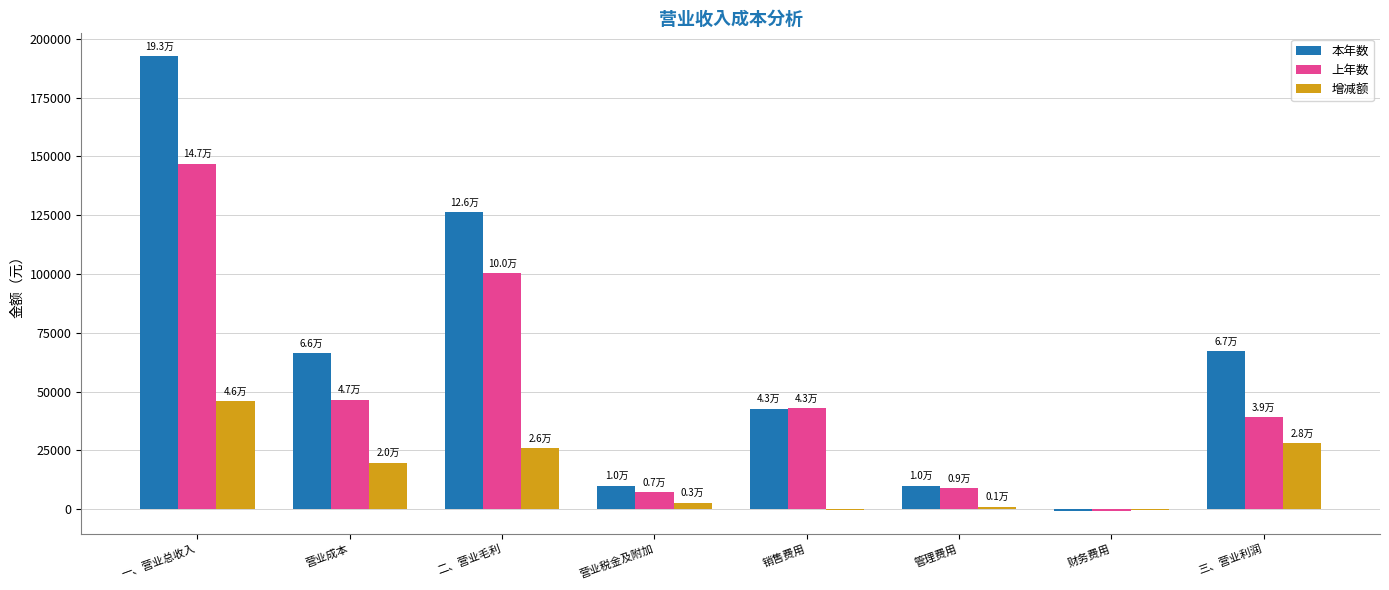

Does the chart contain stacked bars?

No